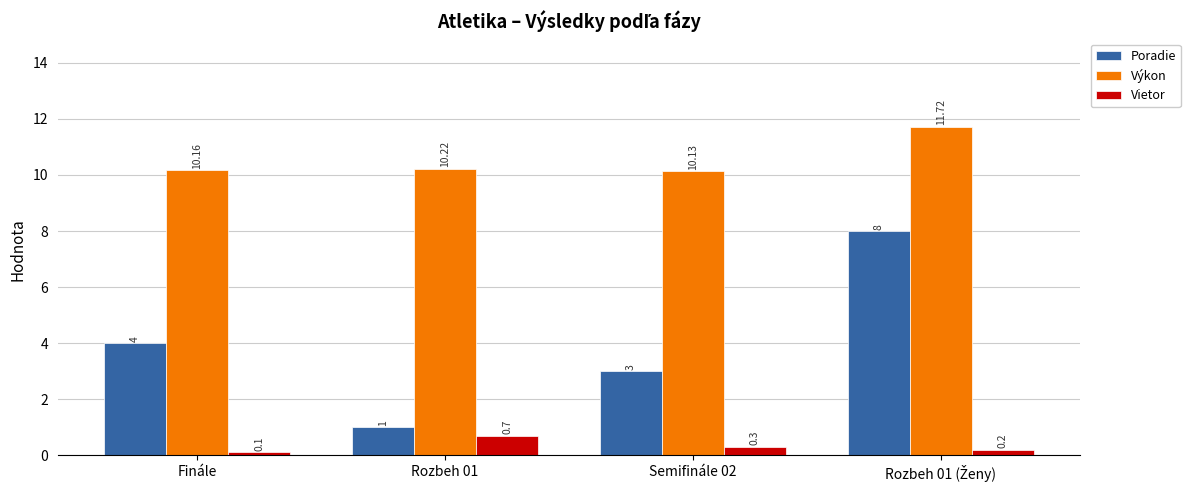

Between Finále and Rozbeh 01, which series saw the biggest shift?

Poradie